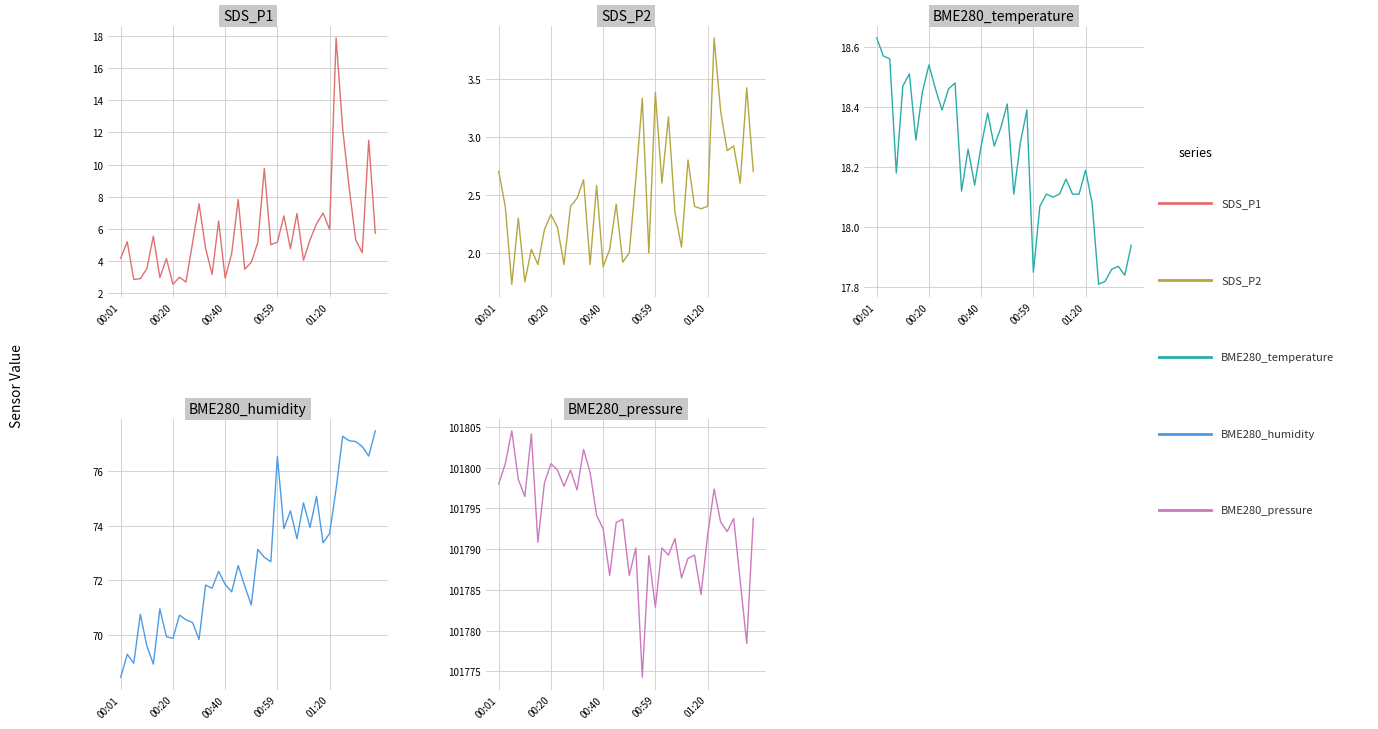

Which category has the lowest value across all series?

00:40